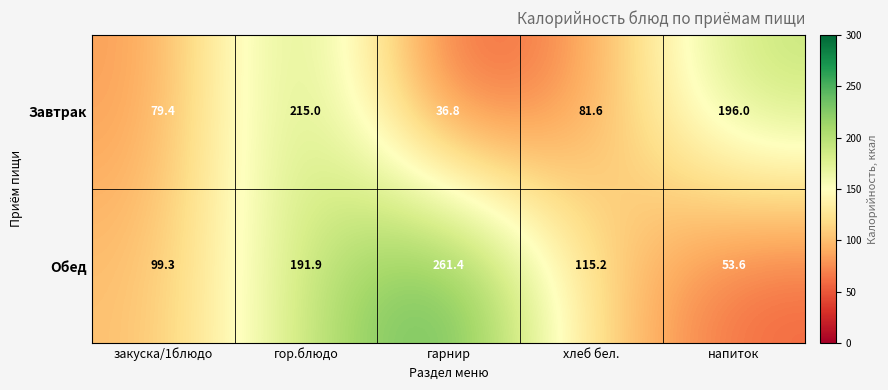

Reading left to right, extract all data points from this chart.

Завтрак: 79.4	215.0	36.8	81.6	196.0
Обед: 99.3	191.9	261.4	115.2	53.6